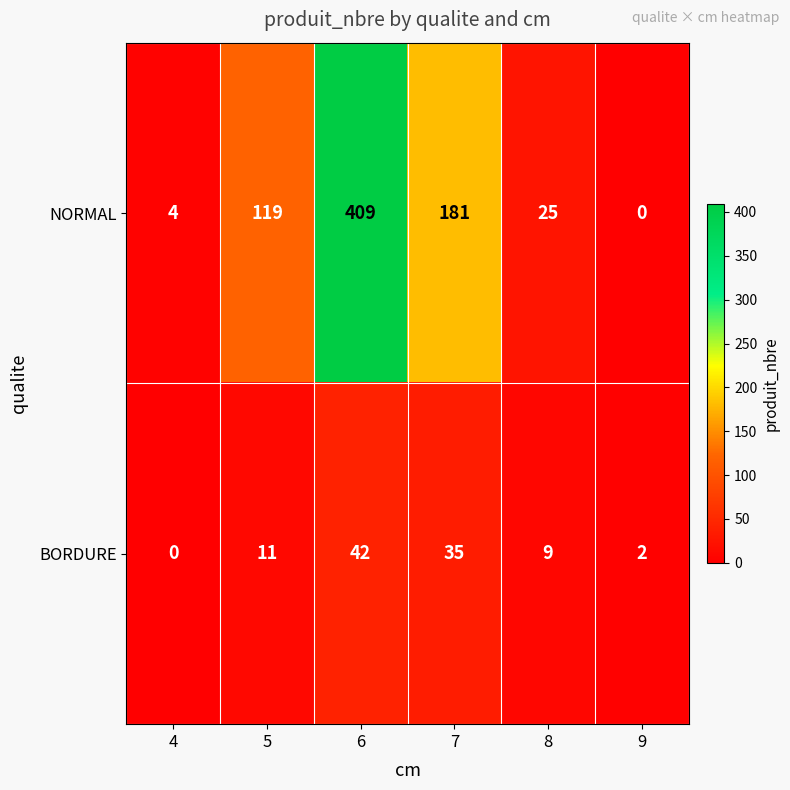

What is the difference between the maximum and minimum values in the NORMAL series?

409